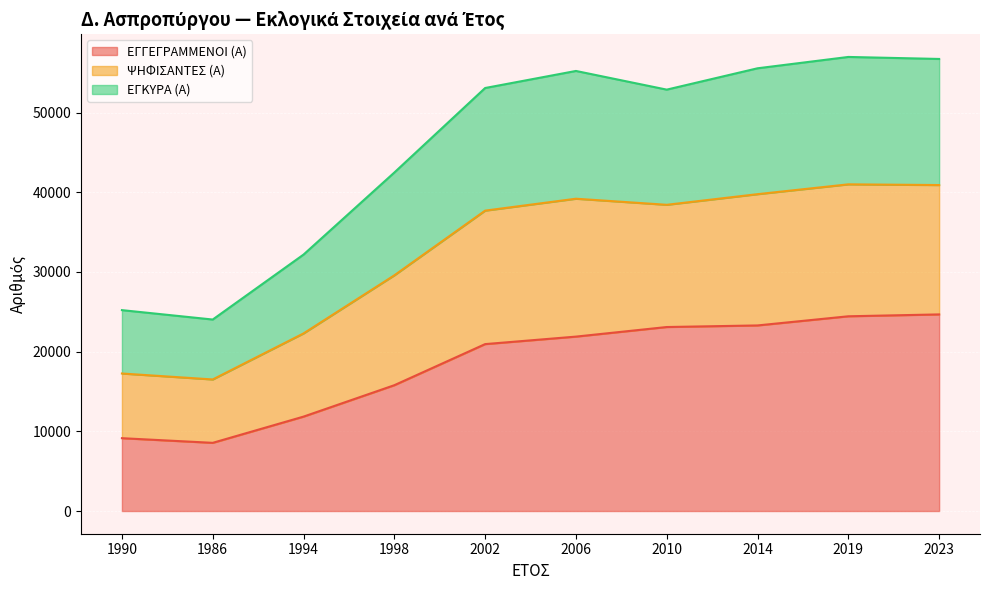

True or false: ΕΓΚΥΡΑ (Α) and ΕΓΓΕΓΡΑΜΜΕΝΟΙ (Α) cross at least once.

False